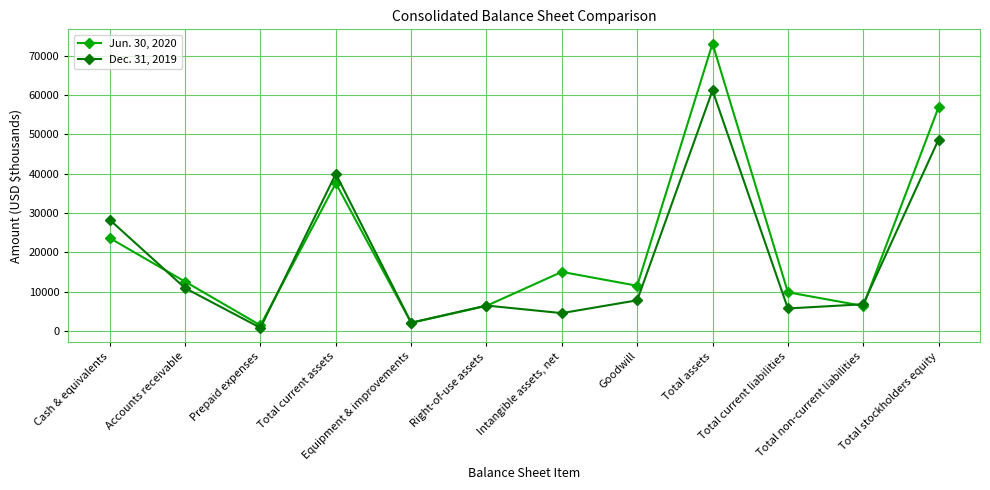

What is the maximum value for Dec. 31, 2019?

61197